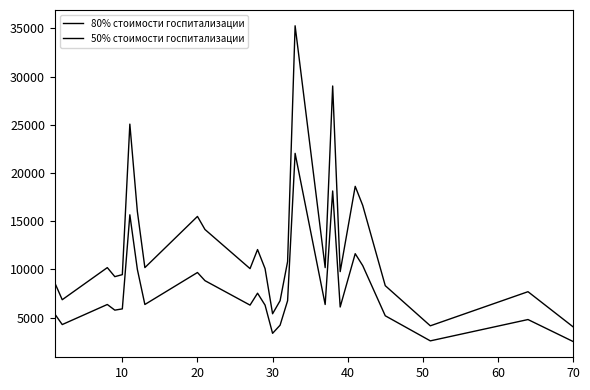

Reading right to left, what are all the values shown in this chart?

80% стоимости госпитализации: 4056.6	7697.1	4160.6	8321.2	16642.4	18618.7	9777.4	29020.2	10193.5	35261.1	10817.5	6761.0	5408.8	10089.5	12065.7	10089.5	14146.0	15498.2	10193.5	16018.3	25067.6	9465.4	9257.3	10193.5	6865.0	8633.2
50% стоимости госпитализации: 2535.4	4810.7	2600.4	5200.8	10401.5	11636.7	6110.9	18137.6	6370.9	22038.2	6761.0	4225.6	3380.5	6305.9	7541.1	6305.9	8841.3	9686.4	6370.9	10011.4	15667.2	5915.9	5785.8	6370.9	4290.6	5395.8